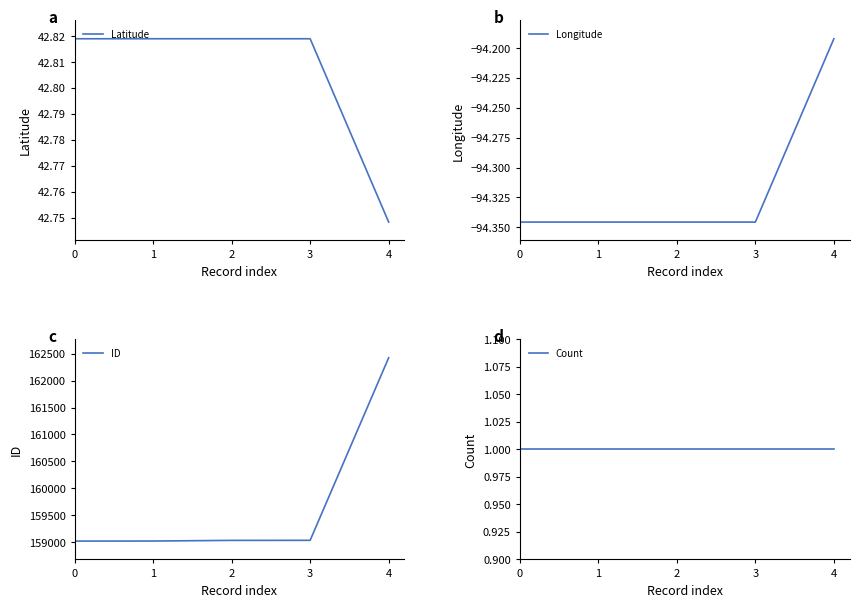

Where is ID nearest to the value 160722?

3